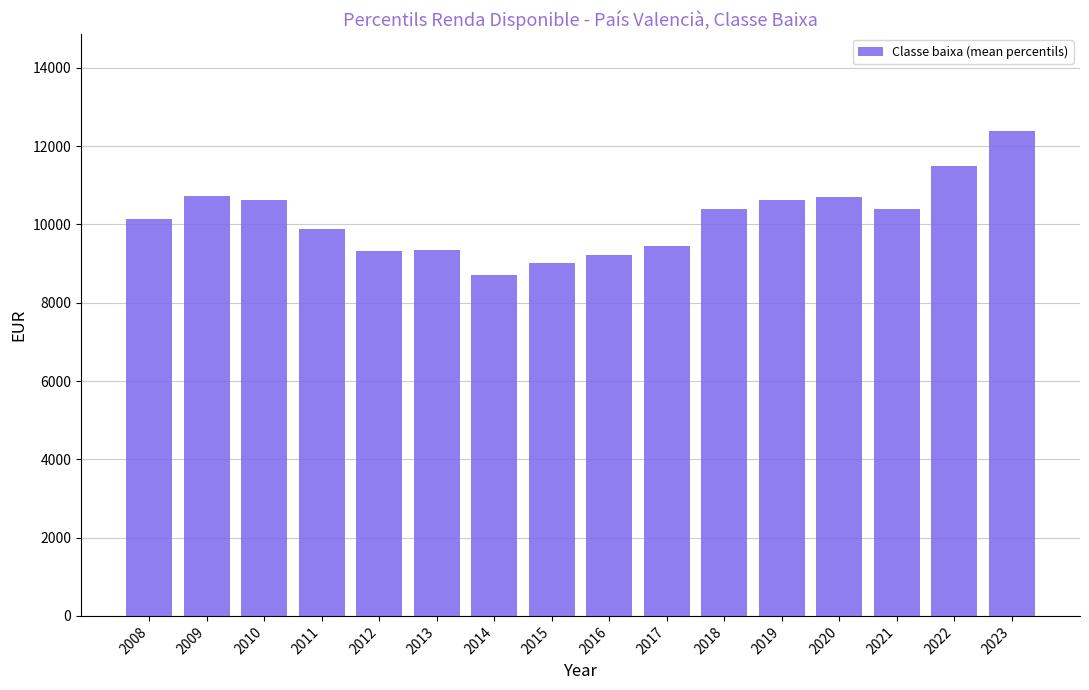

What is the ratio of the value at 2009 to the value at 2014?

1.2